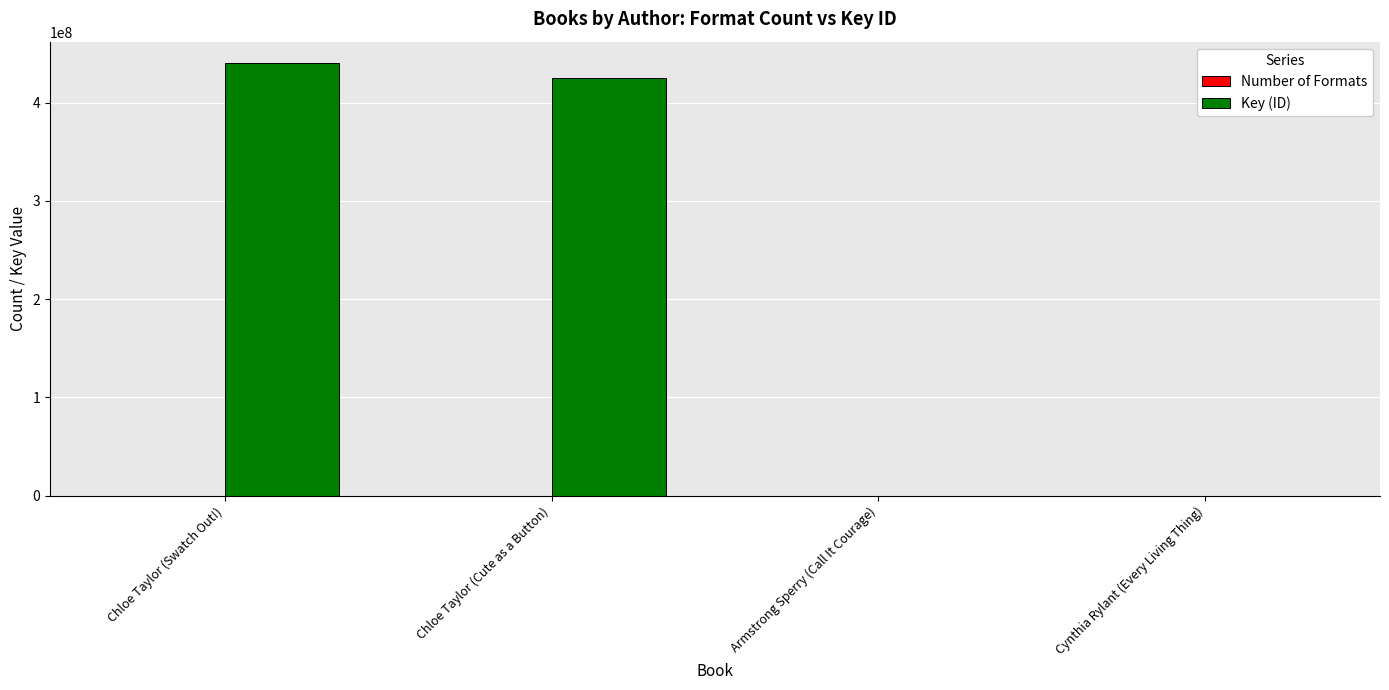

At which category does the chart reach its peak across all series?

Chloe Taylor (Swatch Out!)